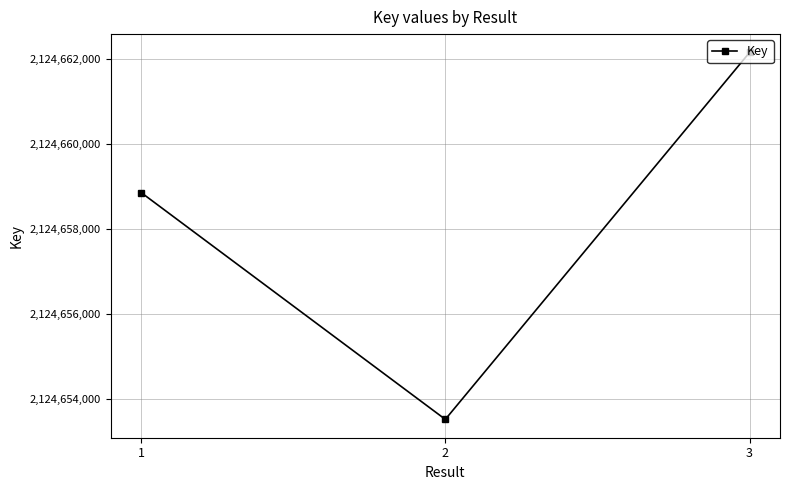

What is the smallest value displayed?

2124653510